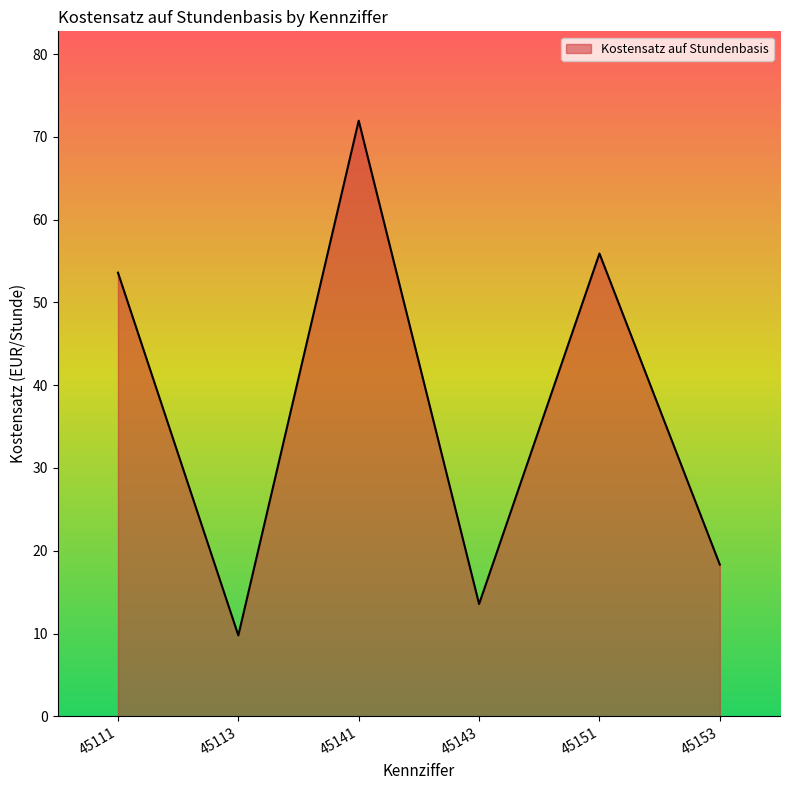

Count the number of data series in this chart.

1